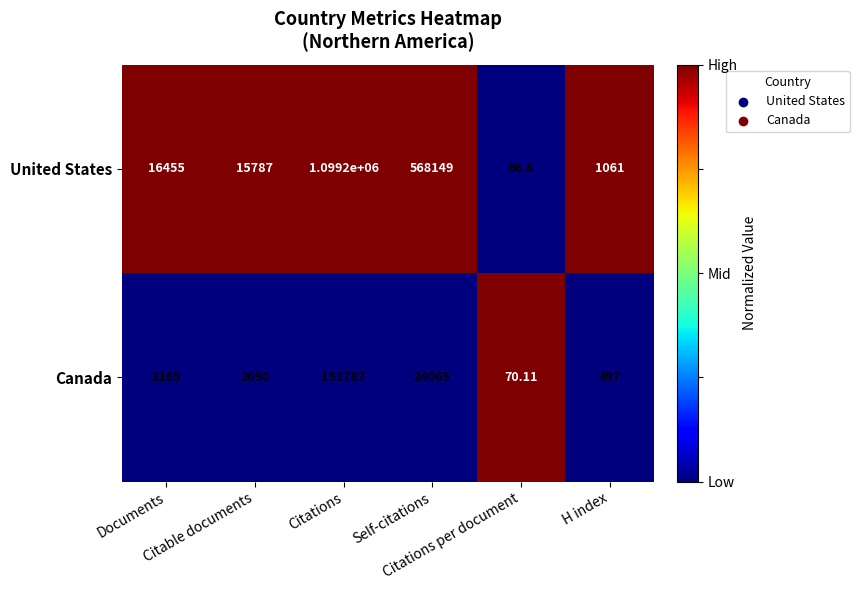

How many data points in United States are less than 16455?

3